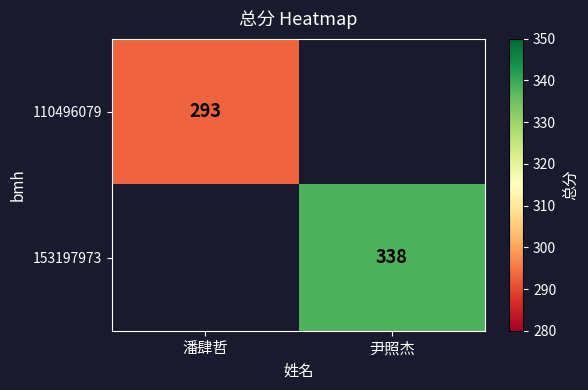

The value of 153197973 at 尹照杰 is 202.4. True or false?

False